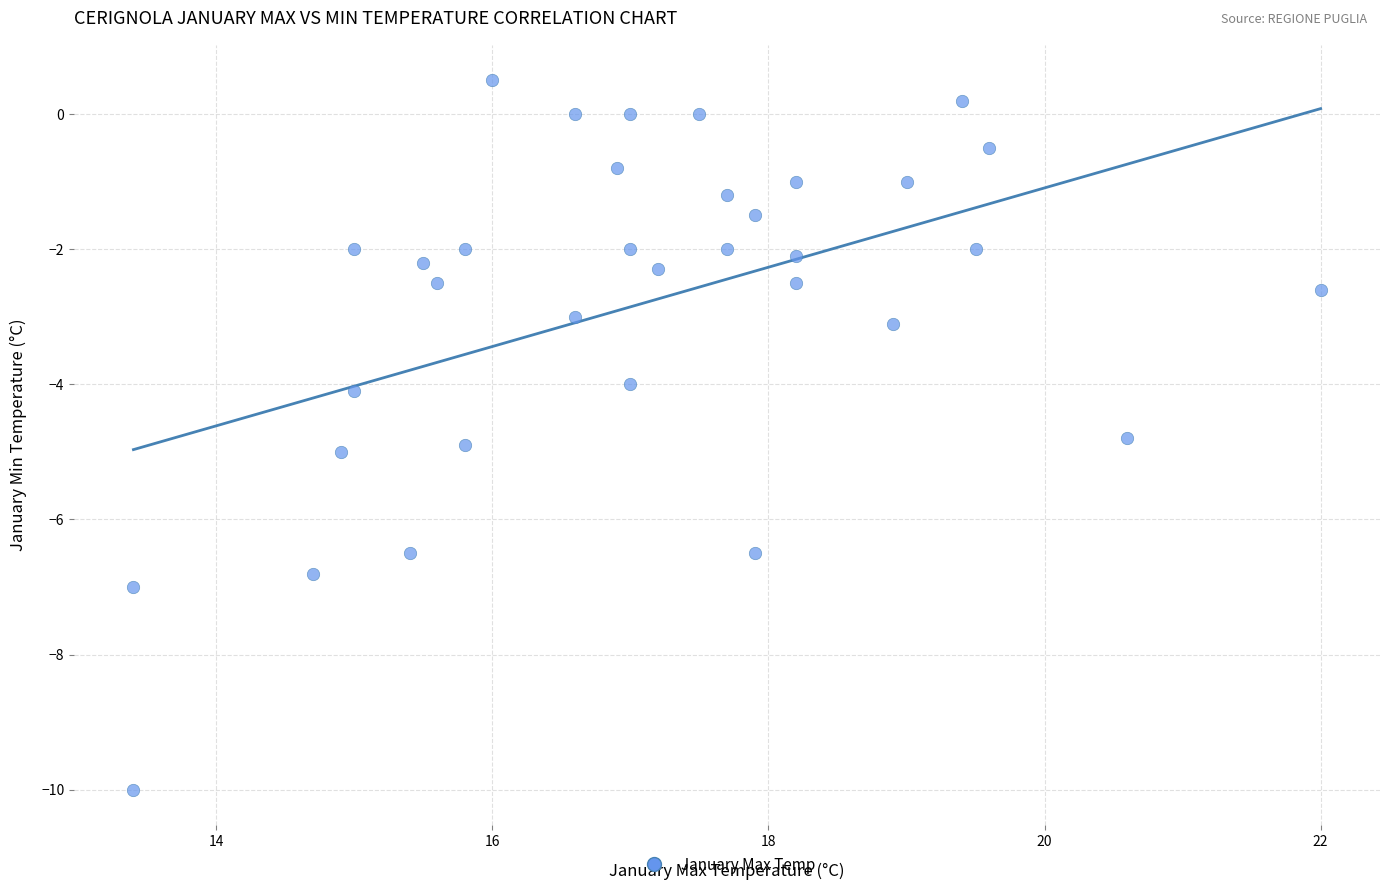

What is the range of X values (max minus min)?

8.6